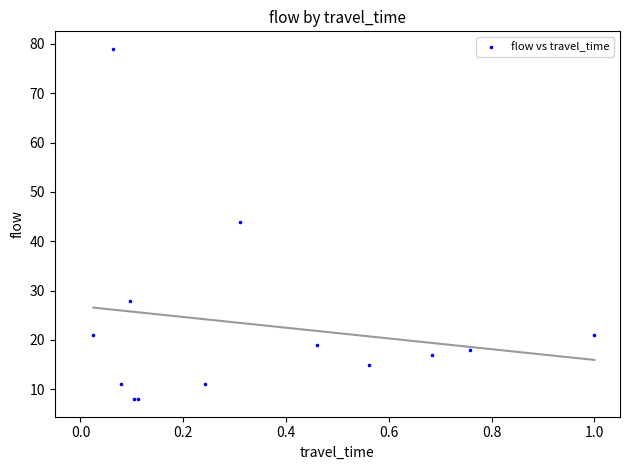

What Y value in the scatter plot is closest to 43?

44